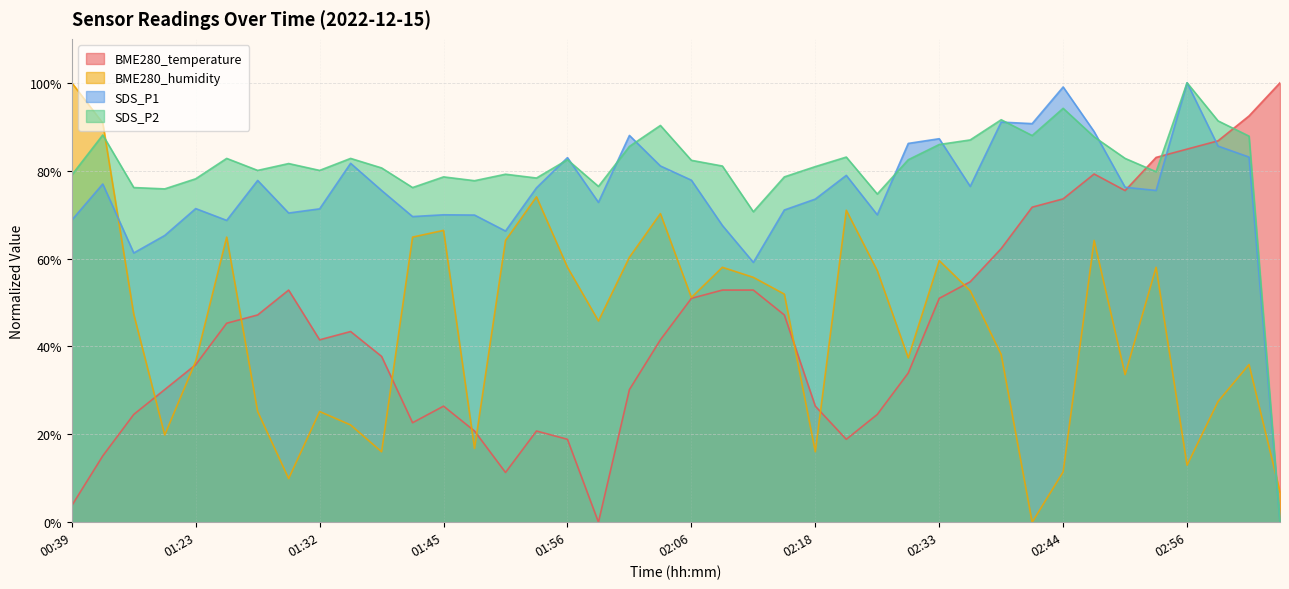

Count the number of data series in this chart.

4